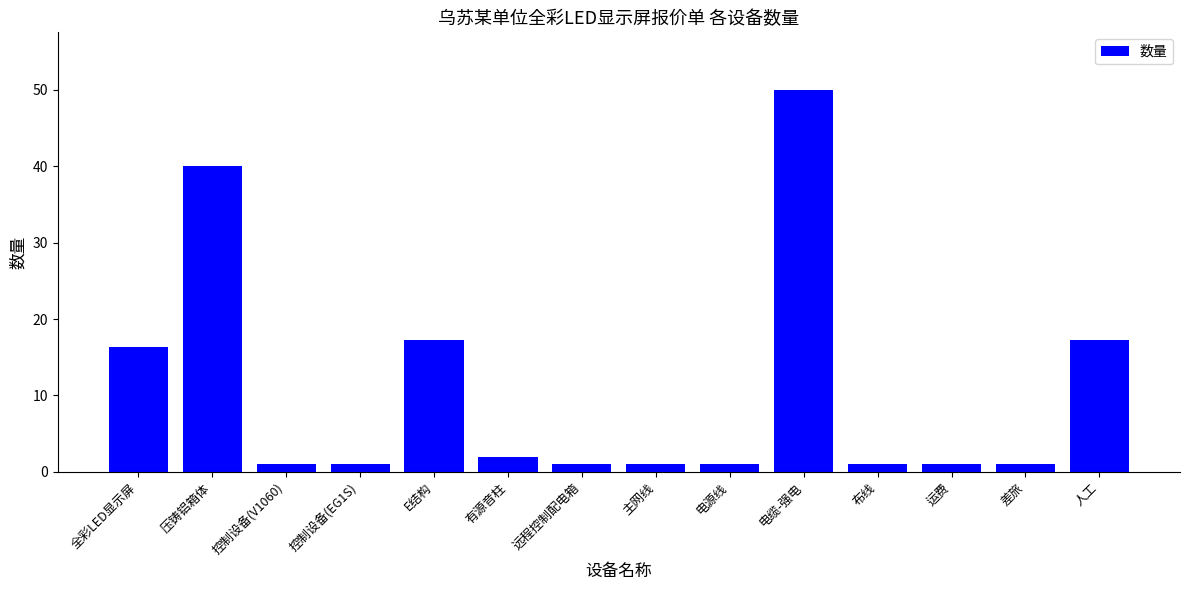

What is the change in value from 压铸铝箱体 to 有源音柱?

-38.0